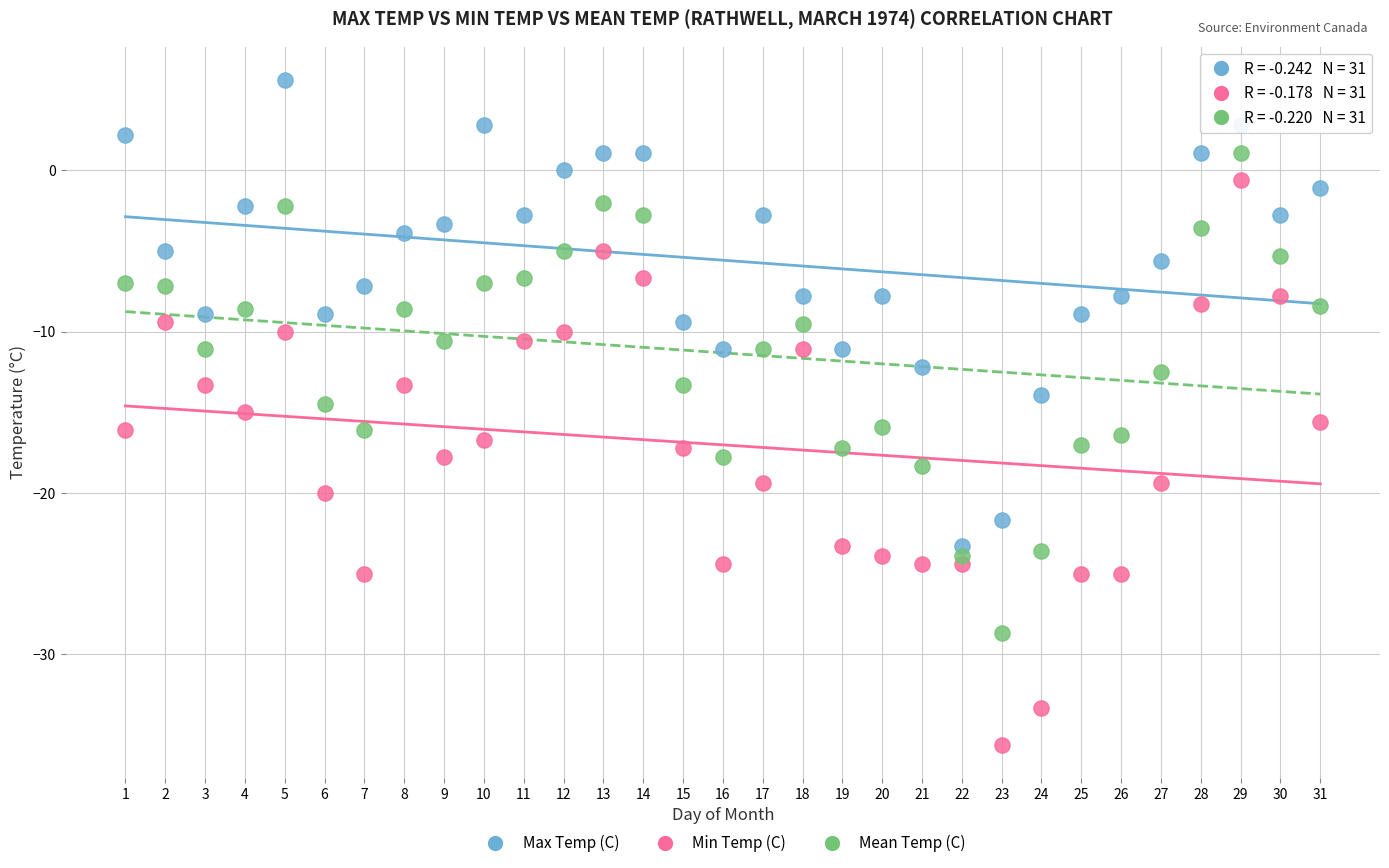

What are all the series names shown in the legend?

Max Temp (C), Min Temp (C), Mean Temp (C)